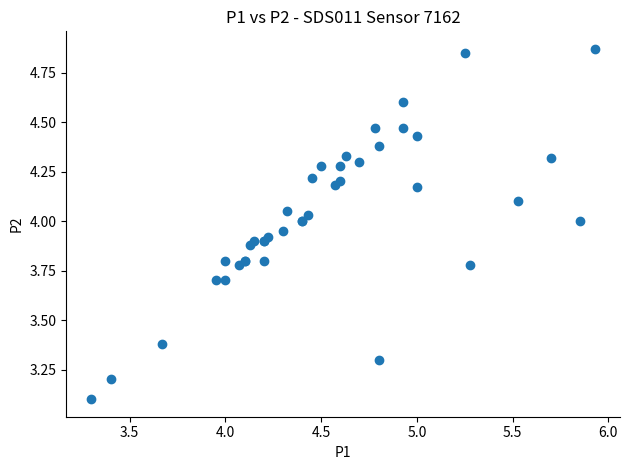

What Y value in the scatter plot is closest to 3?

3.1